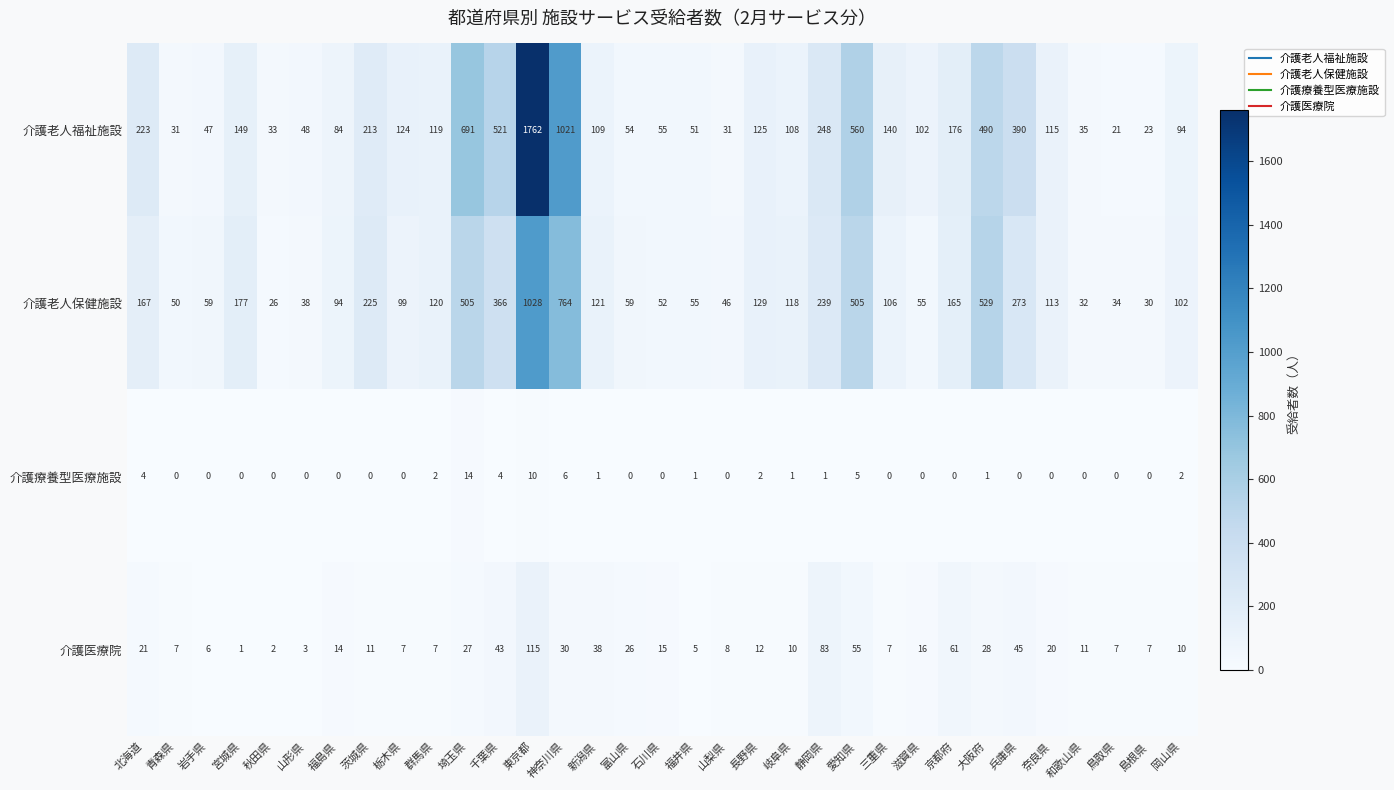

The value of 介護療養型医療施設 at 神奈川県 is 6. True or false?

True